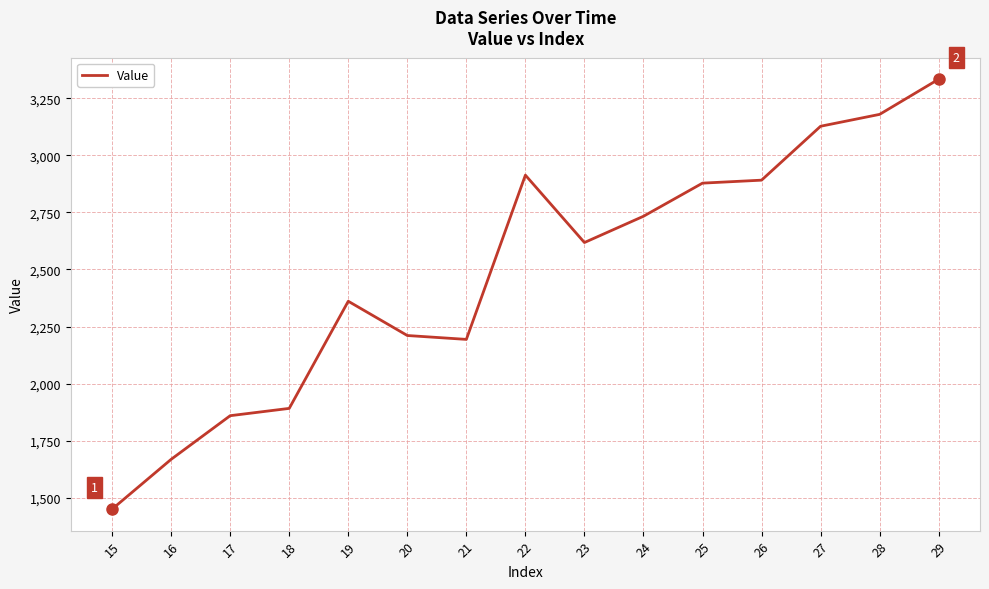

Is it true that the value at 24 is 2733?

True